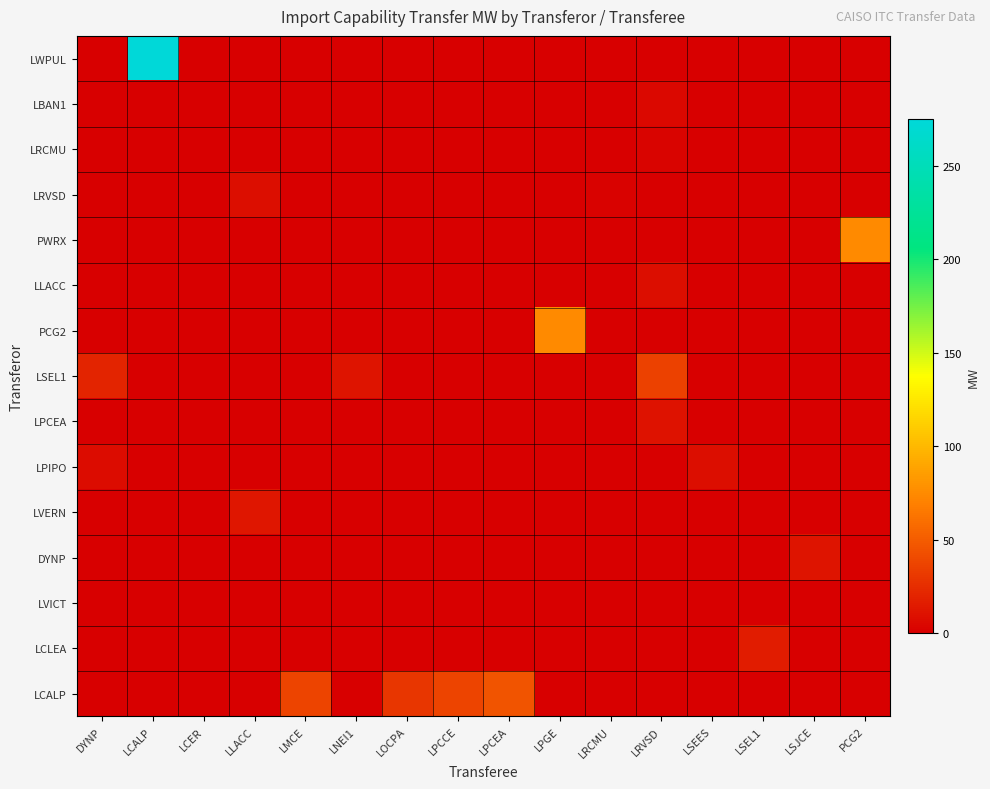

Which series has the widest spread of values?

row_0